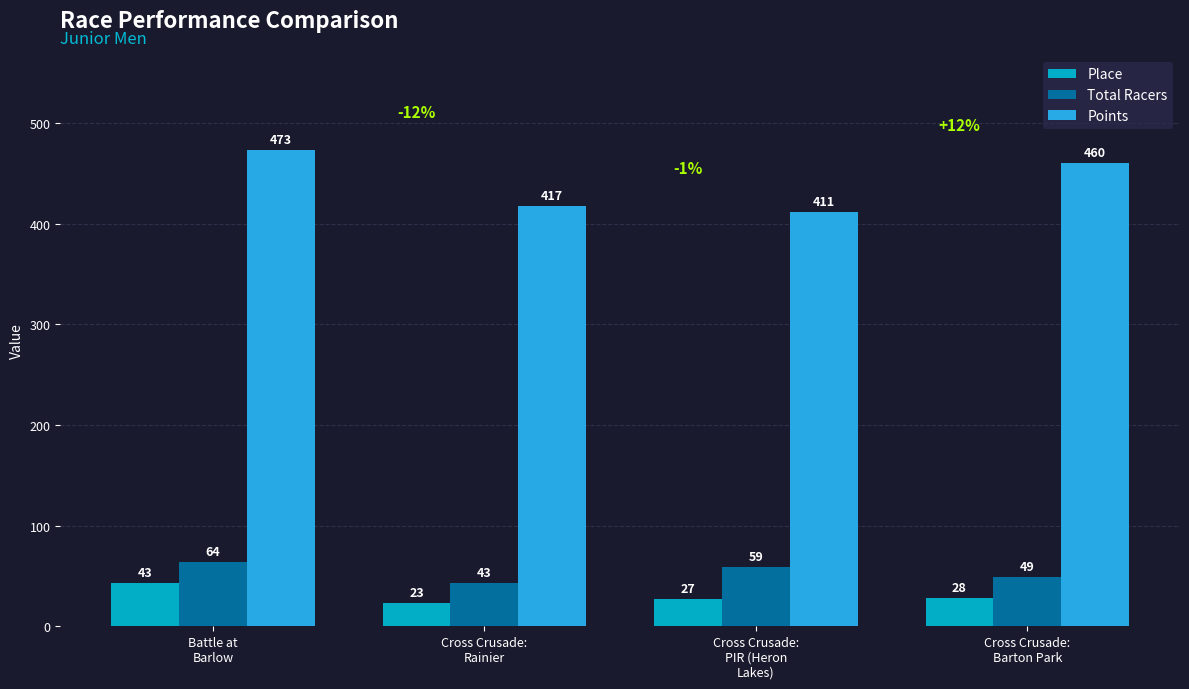

At how many categories does at least one series exceed 80?

4